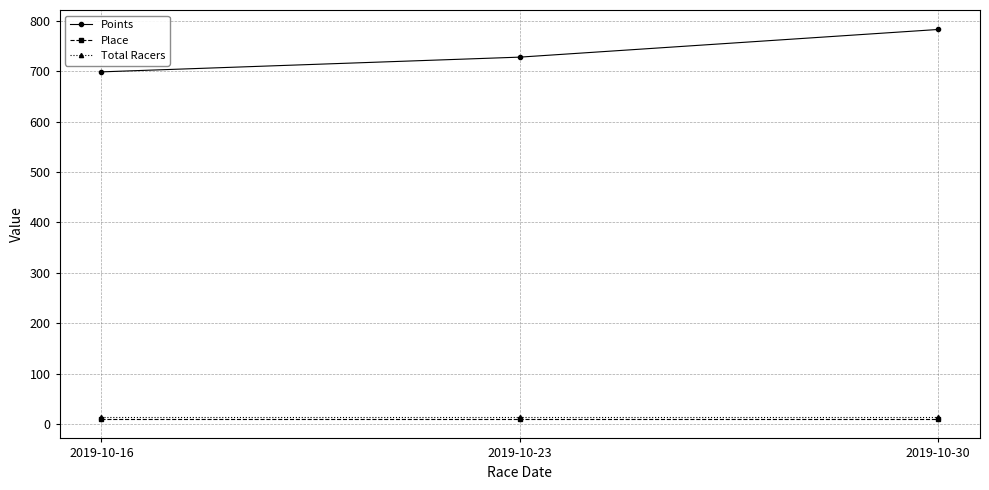

Which series changed the most between 2019-10-16 and 2019-10-30?

Points